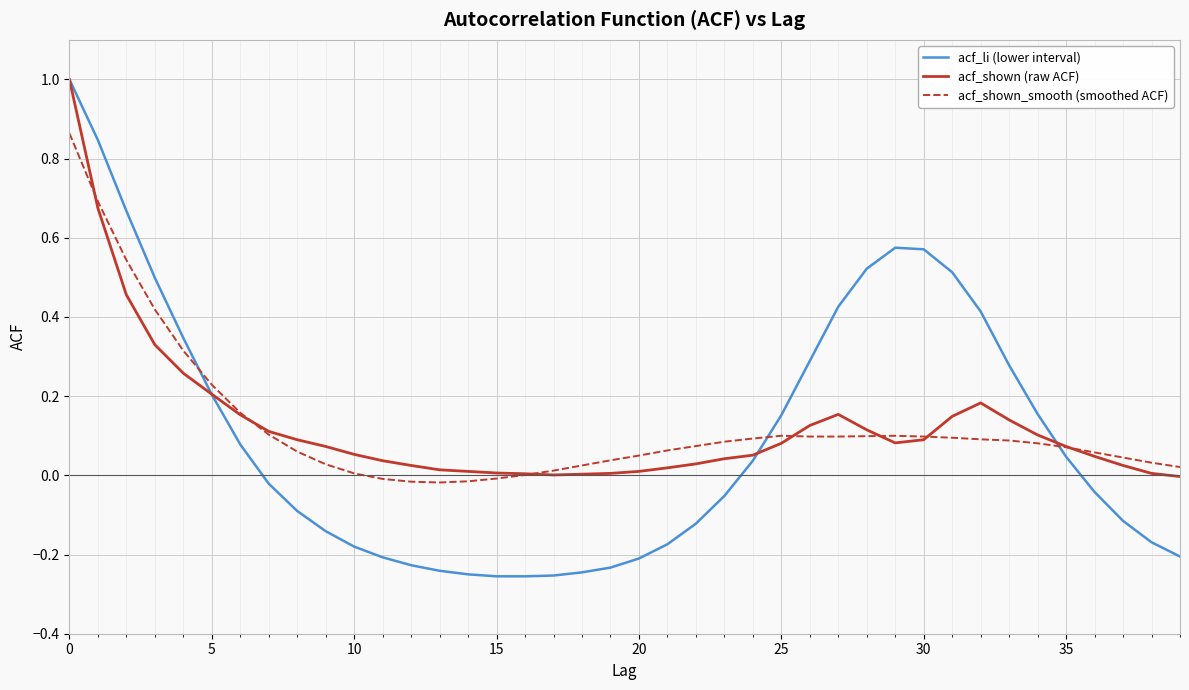

True or false: acf_li (lower interval) and acf_shown (raw ACF) cross at least once.

True